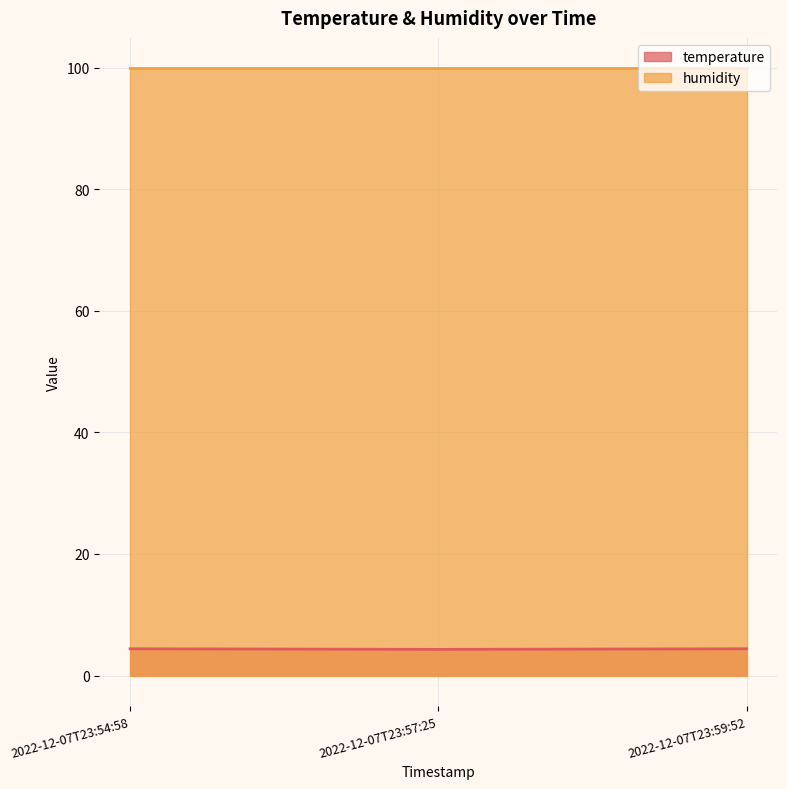

Where is humidity nearest to the value 99?

2022-12-07T23:54:58